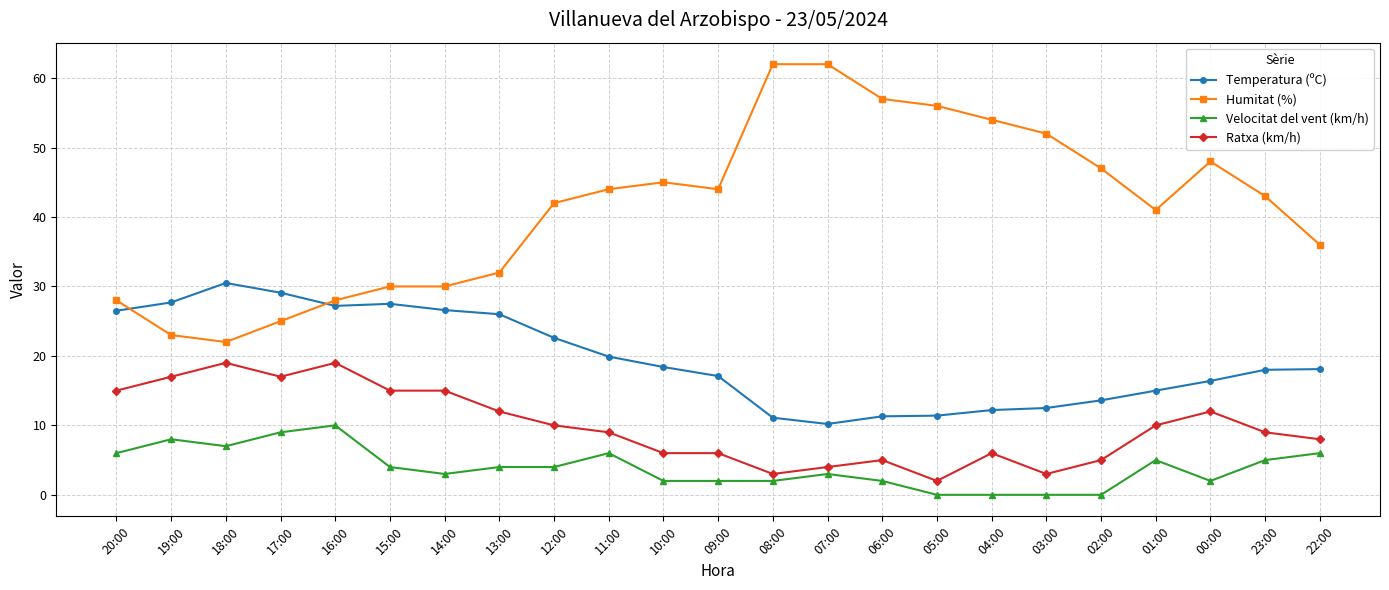

True or false: Humitat (%) and Velocitat del vent (km/h) intersect in this chart.

False